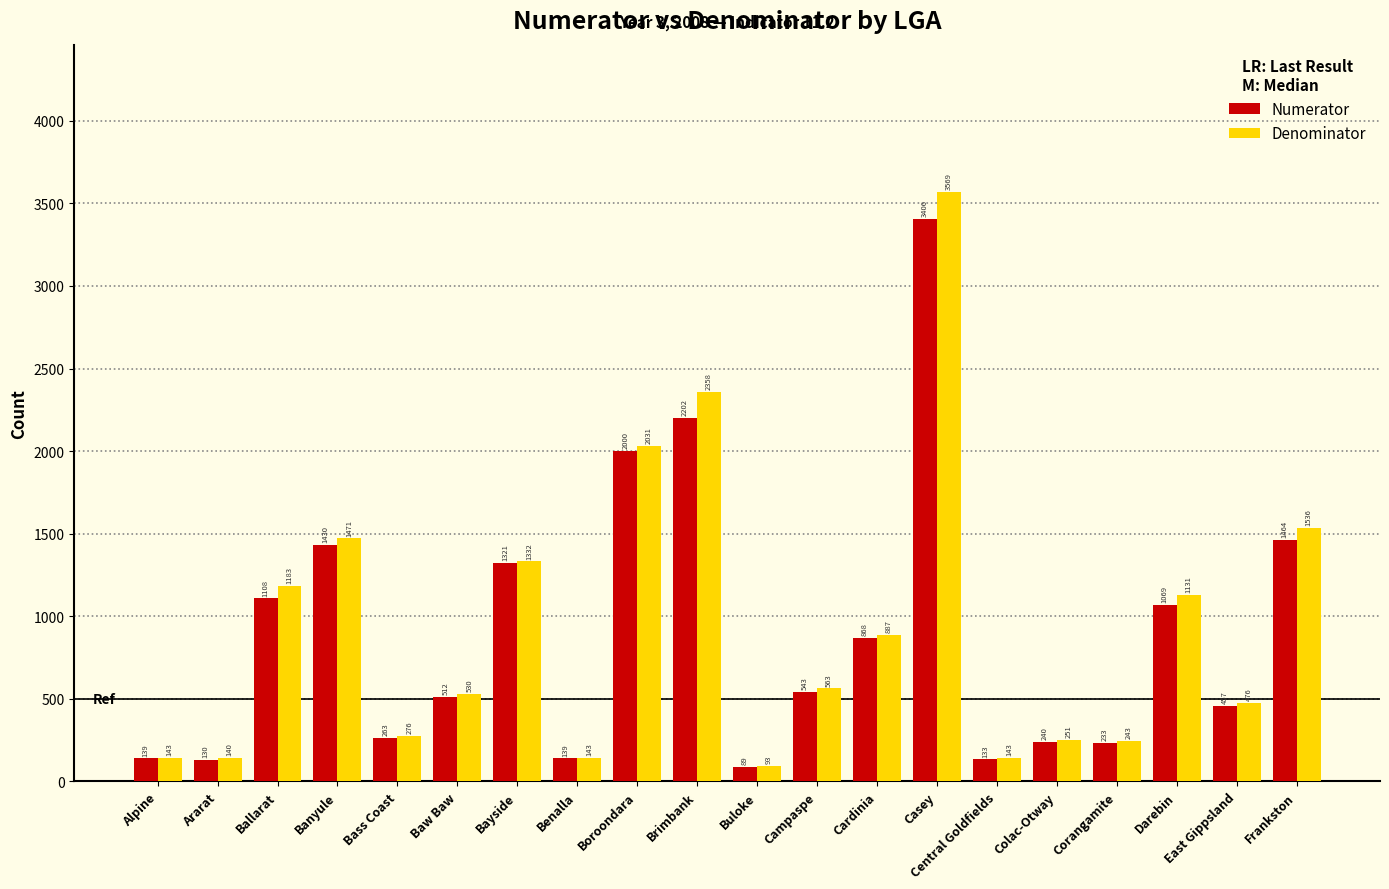

What is the label of the 16th bar from the left?

Colac-Otway